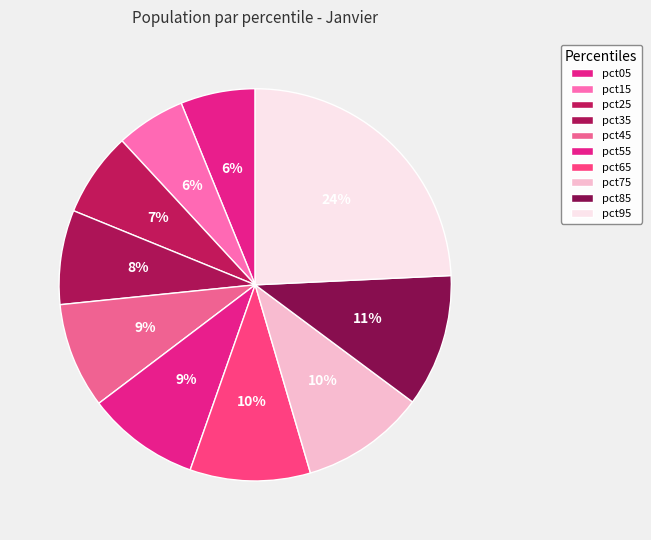

How many segments does this pie chart have?

10